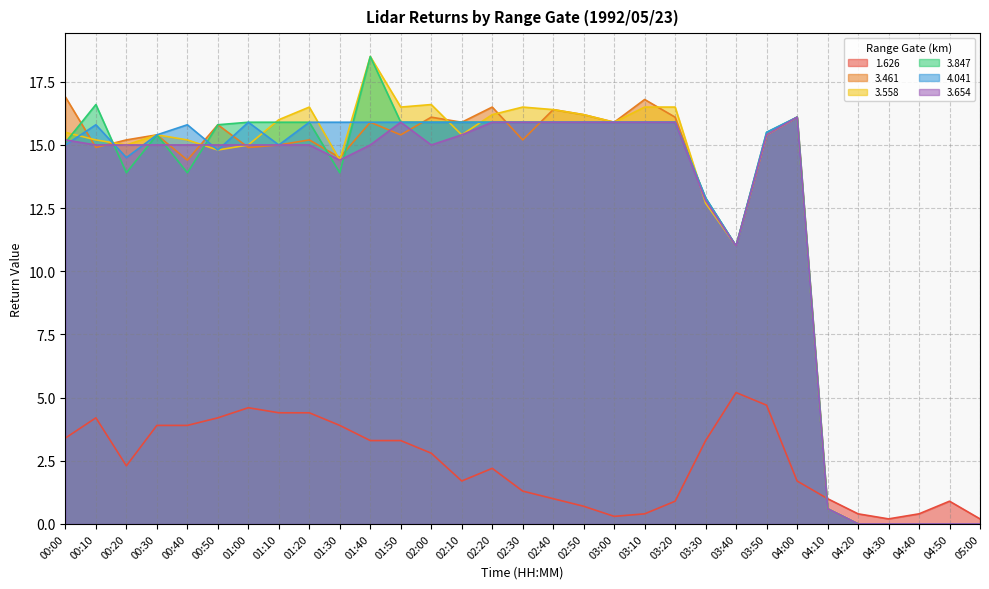

Where is 3.654 nearest to the value 8?

03:40